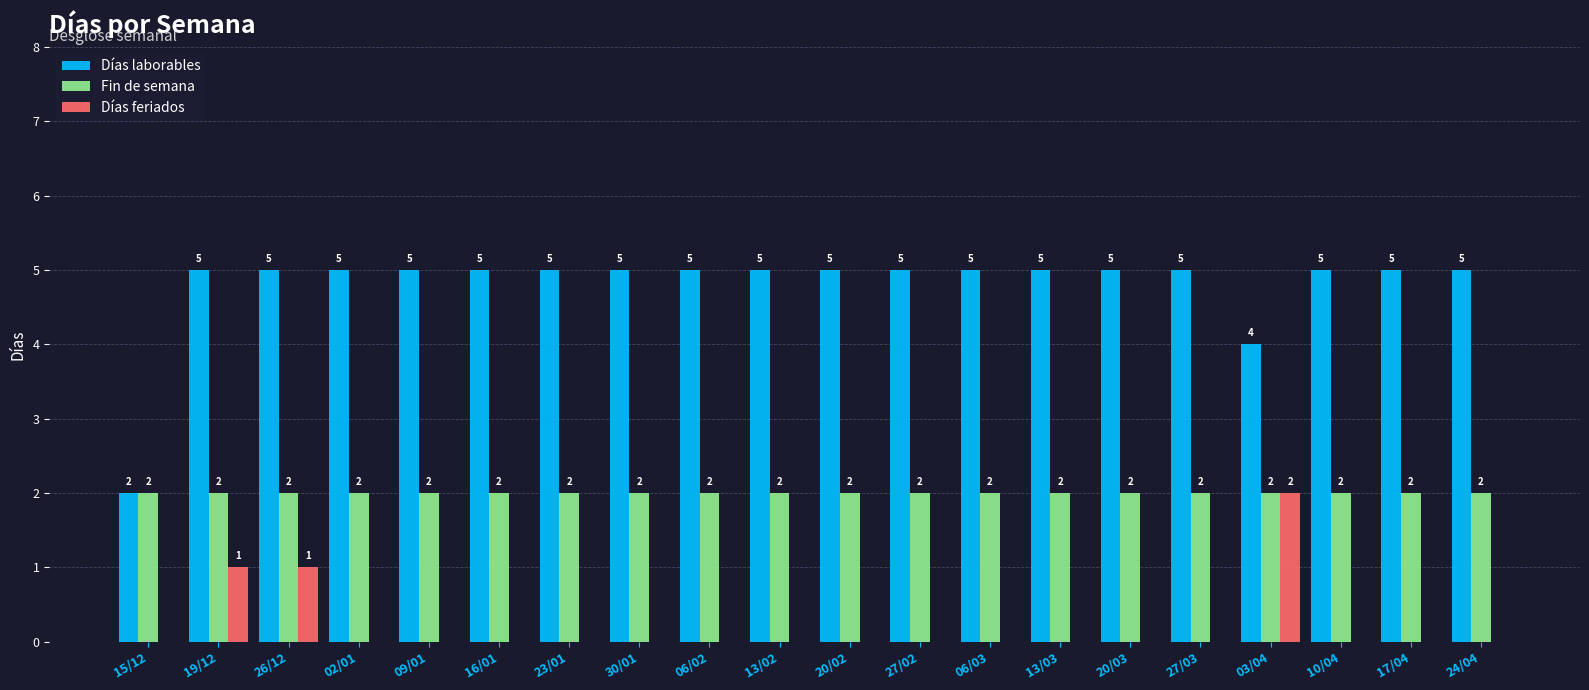

What is the approximate value of Fin de semana at 13/02?

2